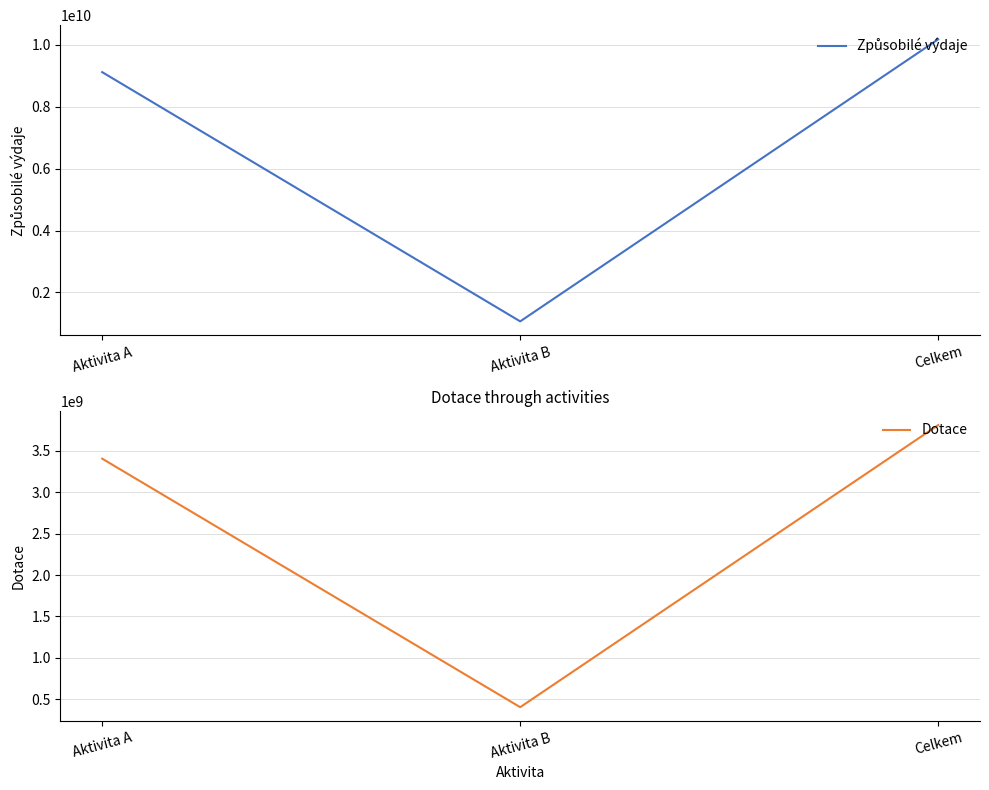

At which label does Dotace first exceed 3404049907?

Aktivita A